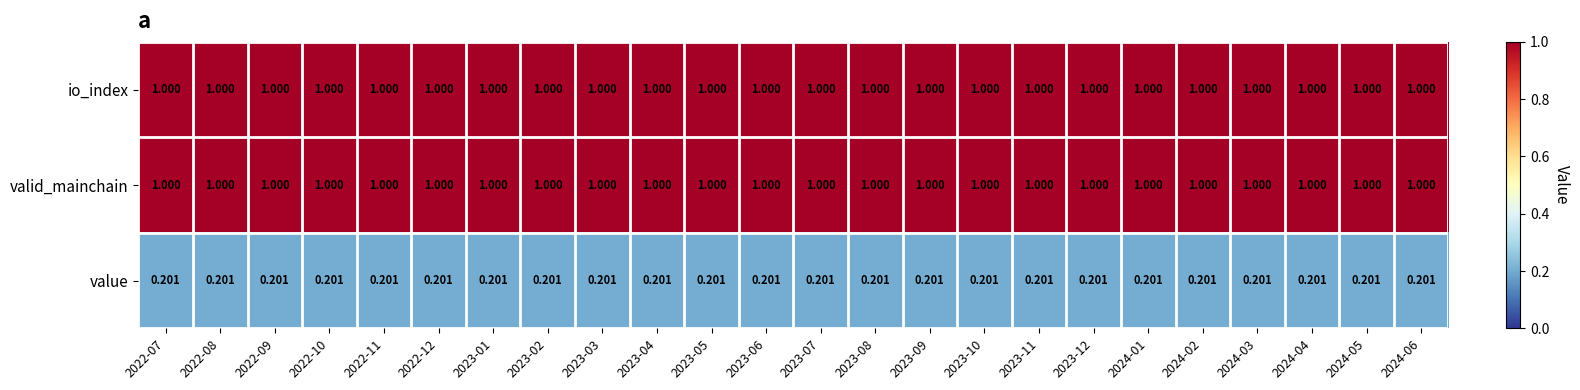

Is the value of io_index at 2022-07 greater than the value of value at 2024-02?

Yes